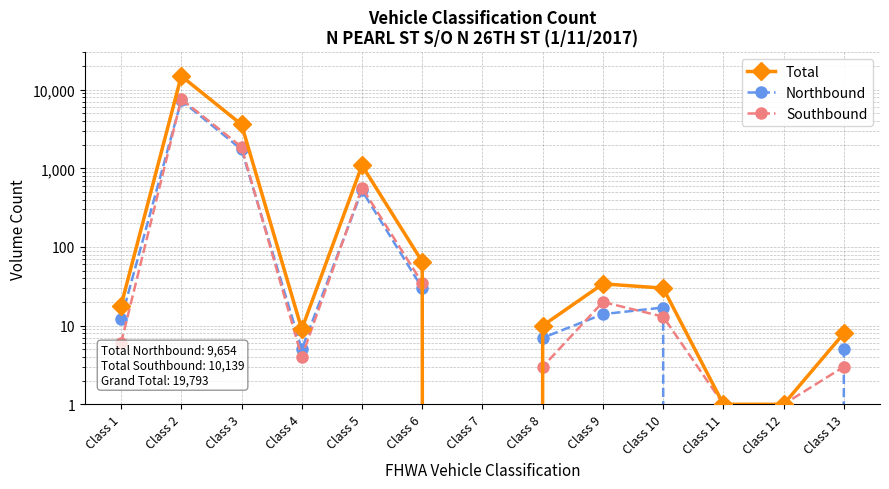

What is the value of the Total point at the 3rd from the left?

3611